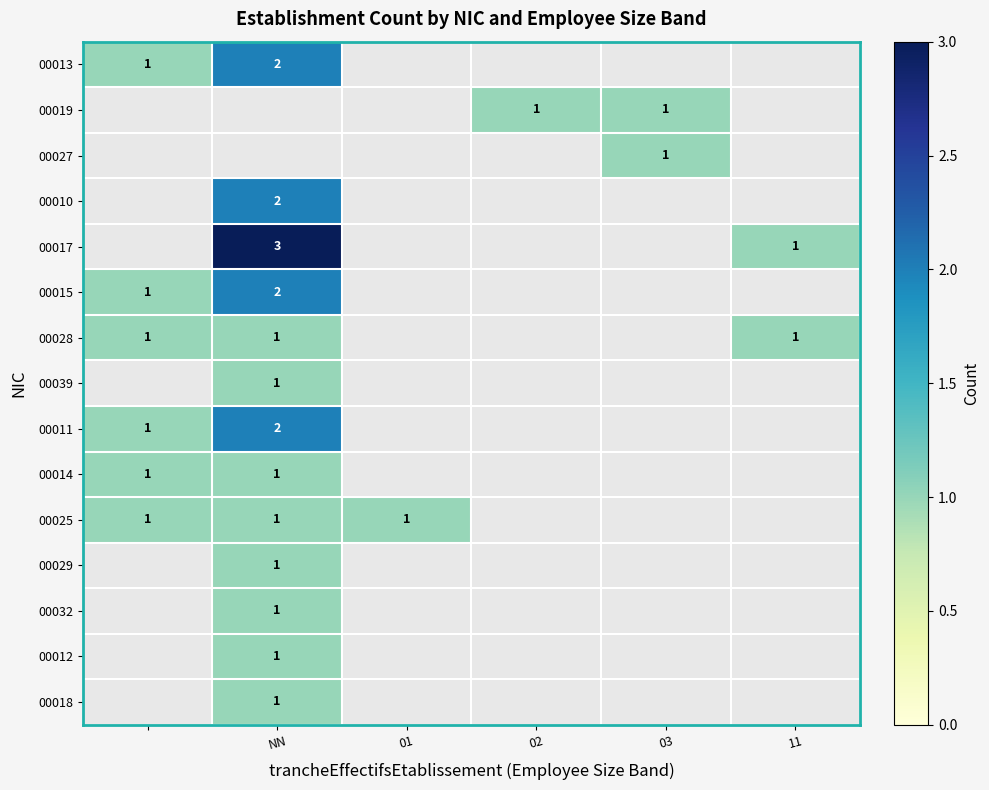

What is the greatest value displayed?

3.0